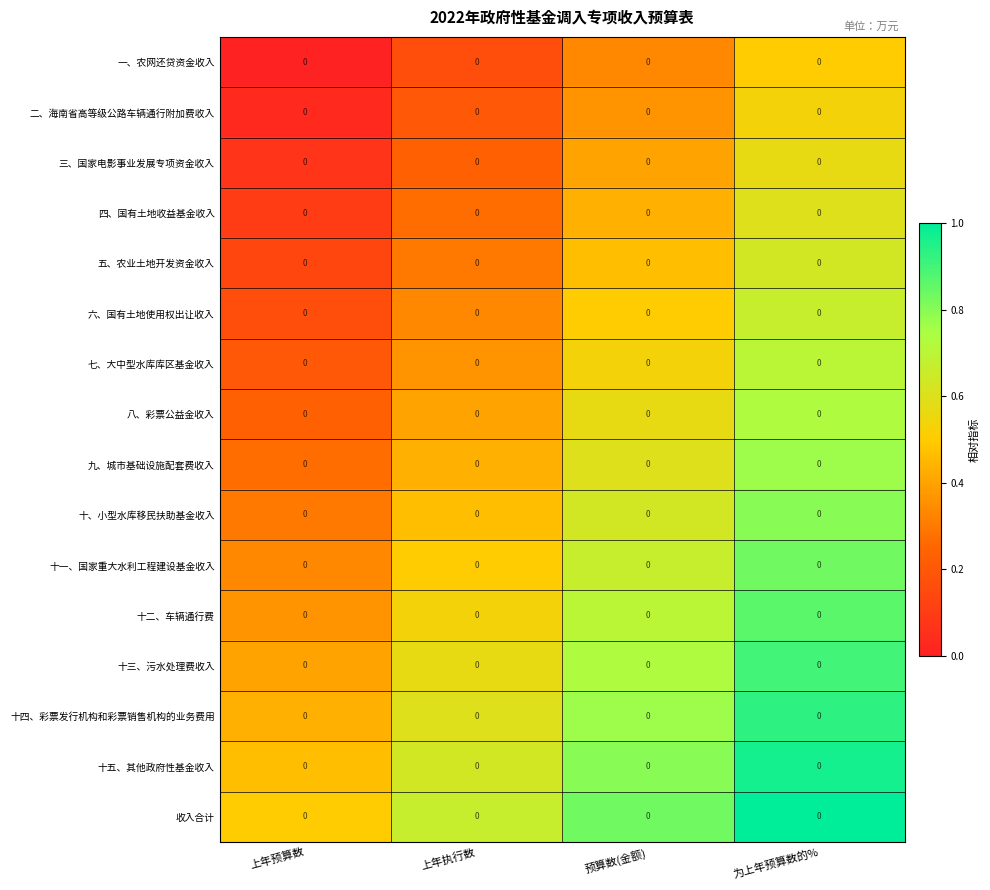

Reading left to right, what are all the values shown in this chart?

一、农网还贷资金收入: 上年预算数=0.0	上年执行数=0.0	预算数(金额)=0.0	为上年预算数的%=0.0
二、海南省高等级公路车辆通行附加费收入: 上年预算数=0.0	上年执行数=0.0	预算数(金额)=0.0	为上年预算数的%=0.0
三、国家电影事业发展专项资金收入: 上年预算数=0.0	上年执行数=0.0	预算数(金额)=0.0	为上年预算数的%=0.0
四、国有土地收益基金收入: 上年预算数=0.0	上年执行数=0.0	预算数(金额)=0.0	为上年预算数的%=0.0
五、农业土地开发资金收入: 上年预算数=0.0	上年执行数=0.0	预算数(金额)=0.0	为上年预算数的%=0.0
六、国有土地使用权出让收入: 上年预算数=0.0	上年执行数=0.0	预算数(金额)=0.0	为上年预算数的%=0.0
七、大中型水库库区基金收入: 上年预算数=0.0	上年执行数=0.0	预算数(金额)=0.0	为上年预算数的%=0.0
八、彩票公益金收入: 上年预算数=0.0	上年执行数=0.0	预算数(金额)=0.0	为上年预算数的%=0.0
九、城市基础设施配套费收入: 上年预算数=0.0	上年执行数=0.0	预算数(金额)=0.0	为上年预算数的%=0.0
十、小型水库移民扶助基金收入: 上年预算数=0.0	上年执行数=0.0	预算数(金额)=0.0	为上年预算数的%=0.0
十一、国家重大水利工程建设基金收入: 上年预算数=0.0	上年执行数=0.0	预算数(金额)=0.0	为上年预算数的%=0.0
十二、车辆通行费: 上年预算数=0.0	上年执行数=0.0	预算数(金额)=0.0	为上年预算数的%=0.0
十三、污水处理费收入: 上年预算数=0.0	上年执行数=0.0	预算数(金额)=0.0	为上年预算数的%=0.0
十四、彩票发行机构和彩票销售机构的业务费用: 上年预算数=0.0	上年执行数=0.0	预算数(金额)=0.0	为上年预算数的%=0.0
十五、其他政府性基金收入: 上年预算数=0.0	上年执行数=0.0	预算数(金额)=0.0	为上年预算数的%=0.0
收入合计: 上年预算数=0.0	上年执行数=0.0	预算数(金额)=0.0	为上年预算数的%=0.0